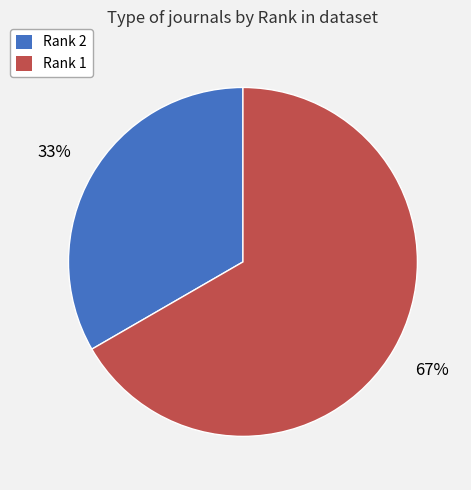

Which category has the smallest portion of the pie?

Rank 2